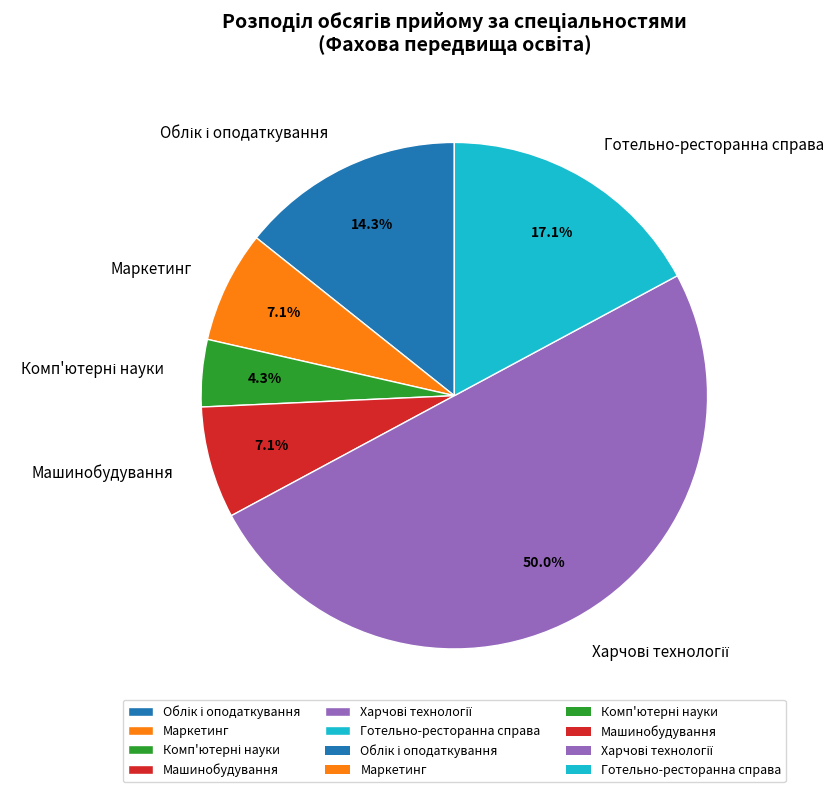

Is Готельно-ресторанна справа the majority of the pie?

No